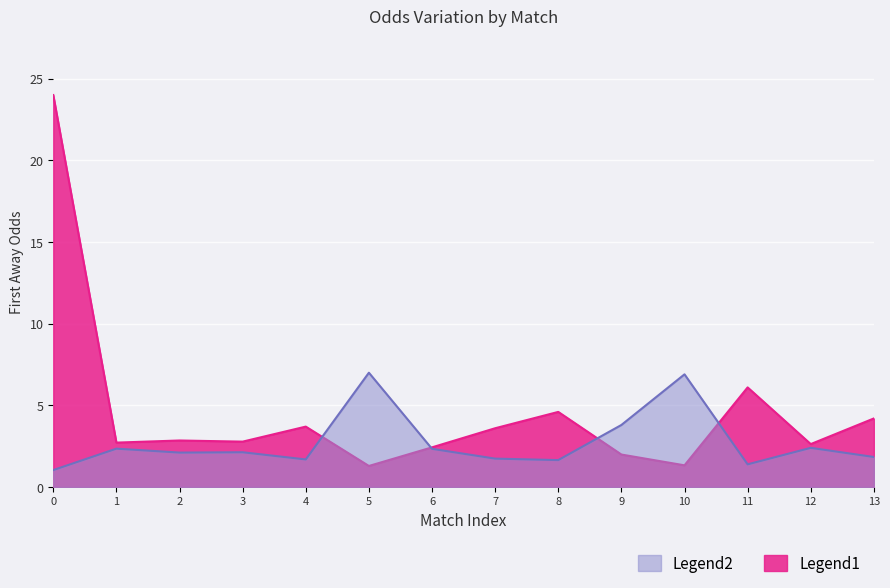

What is the smallest value displayed?

1.0